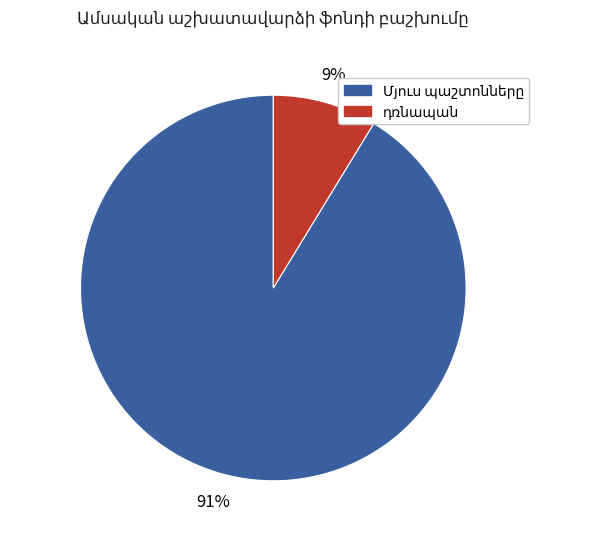

Is there any slice that represents more than half of the pie?

Yes